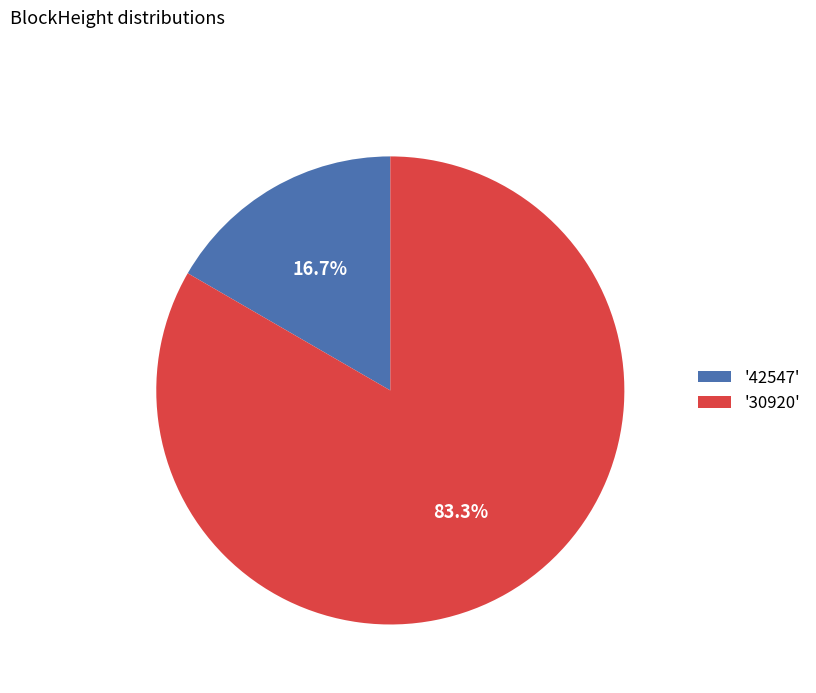

To the nearest percent, what is the difference between the largest and smallest slice percentages?

67%